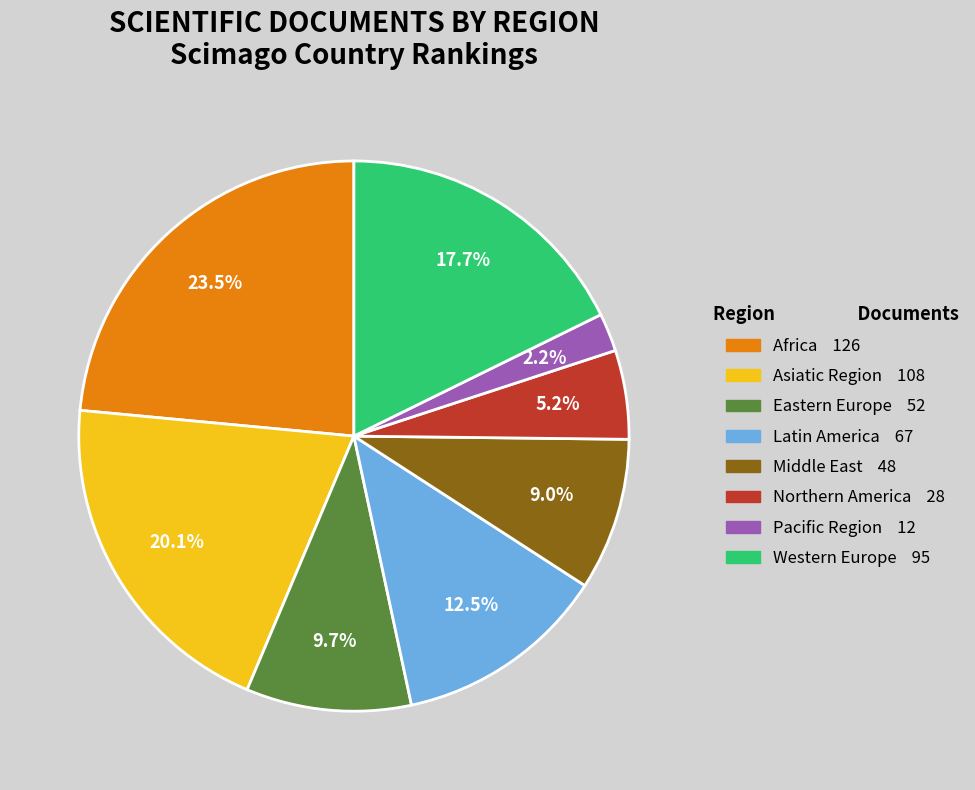

Which slice is the smallest?

Pacific Region